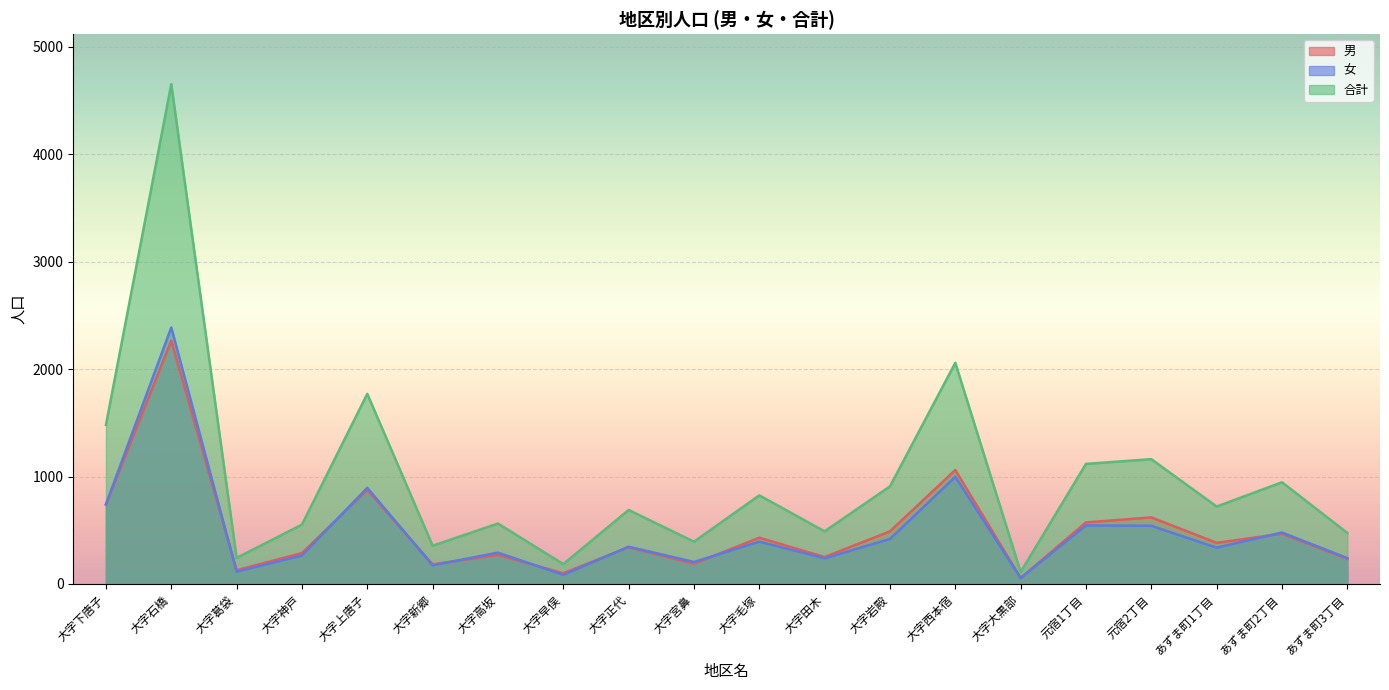

List the series in order of their peak value, highest first.

合計, 女, 男